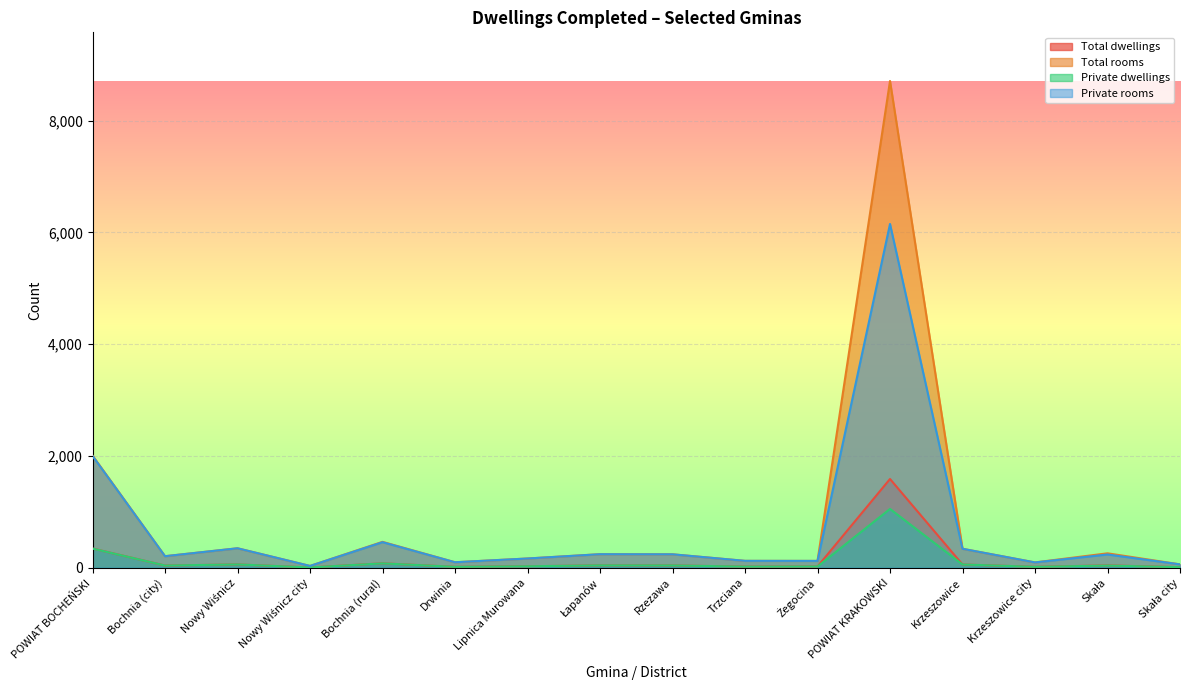

What value does the Private dwellings series have at Trzciana, to the nearest 10?

20